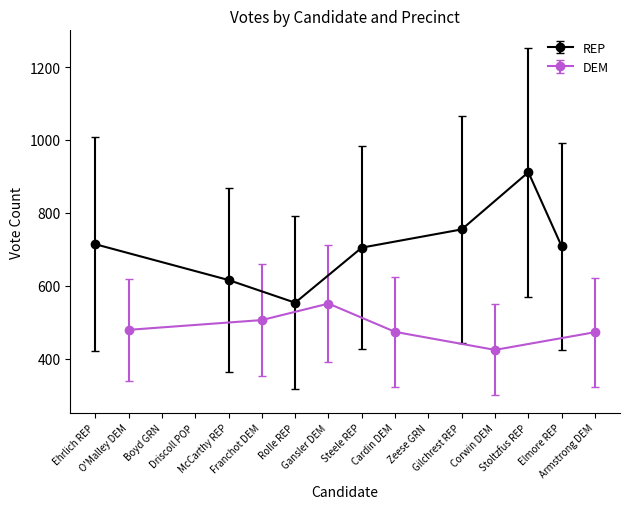

Which has a higher value, Armstrong DEM or Franchot DEM?

Franchot DEM